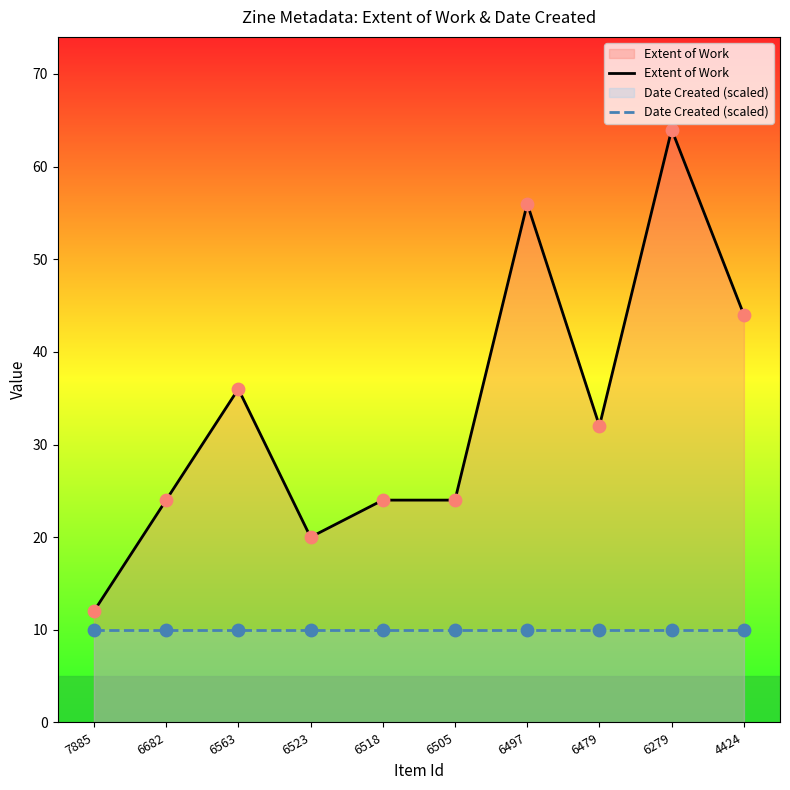

What is the total value across all series at 6497?

66